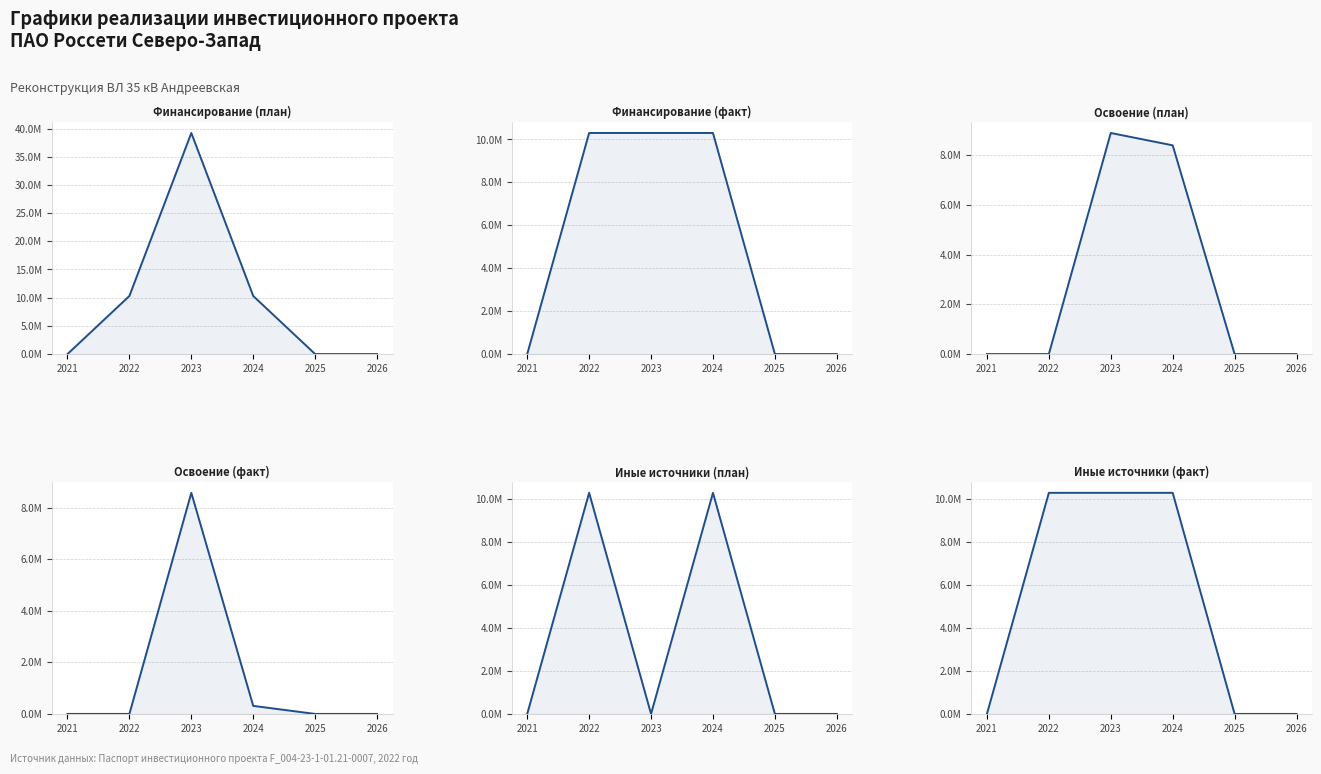

Count the number of data series in this chart.

6